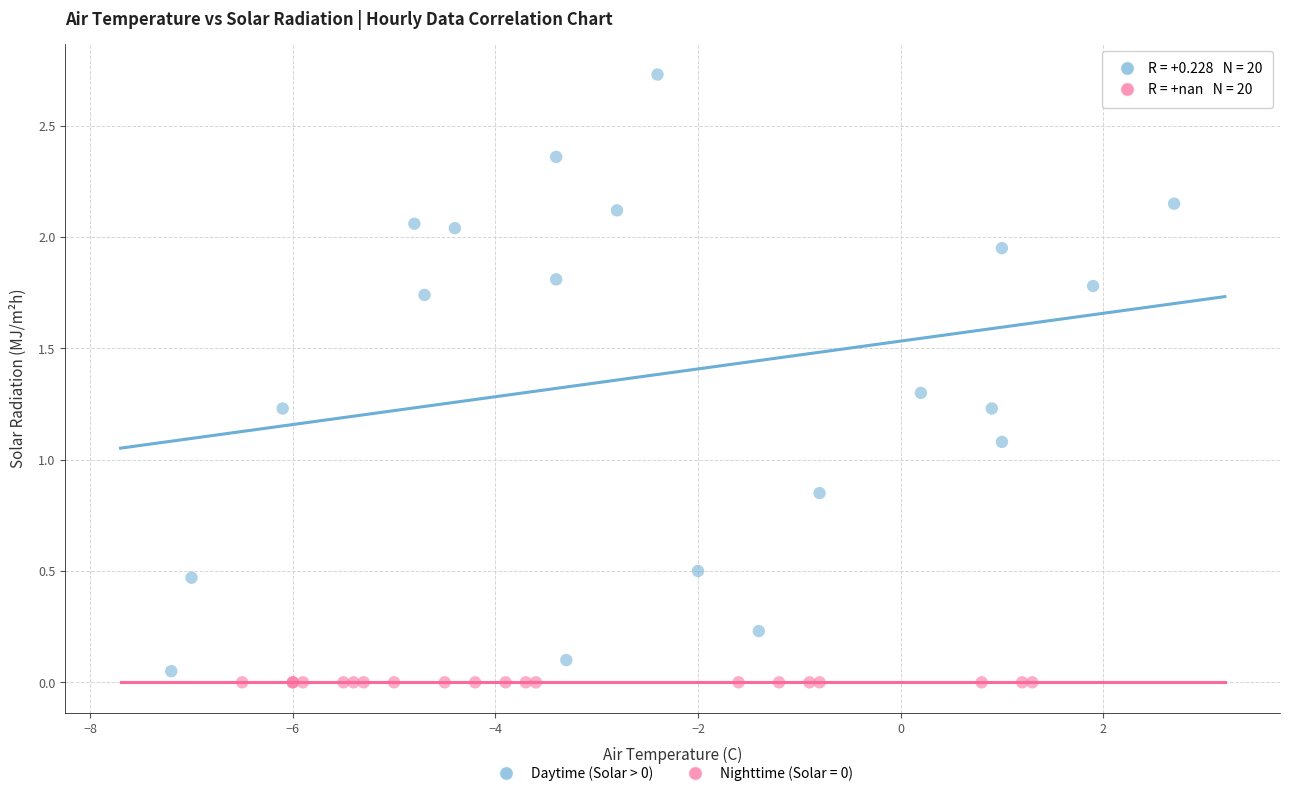

Which series contains the highest Y value?

Daytime (Solar > 0)